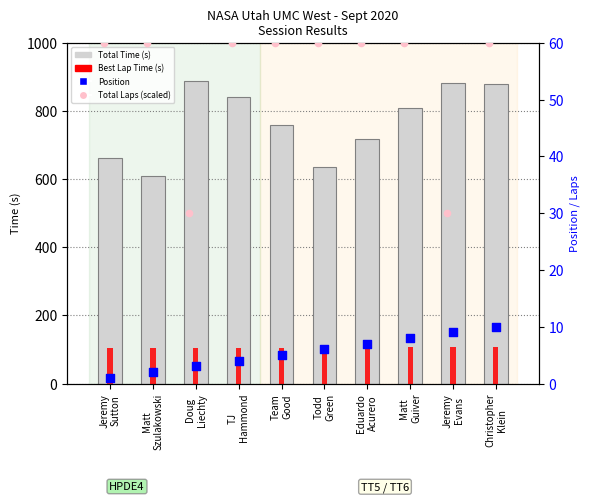

Which series reaches the maximum Y coordinate?

Total Time (s)